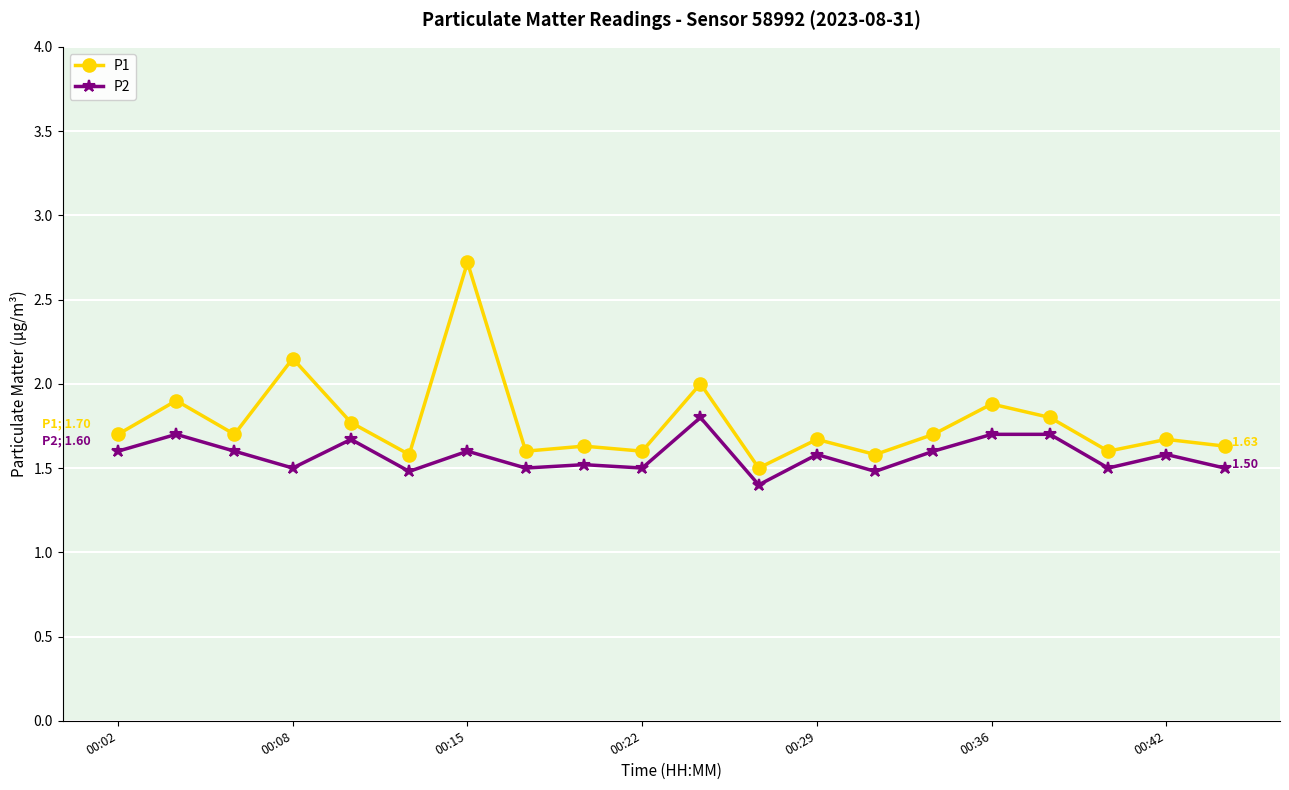

In P2, how many points are lower than both neighbors (excluding endpoints)?

7